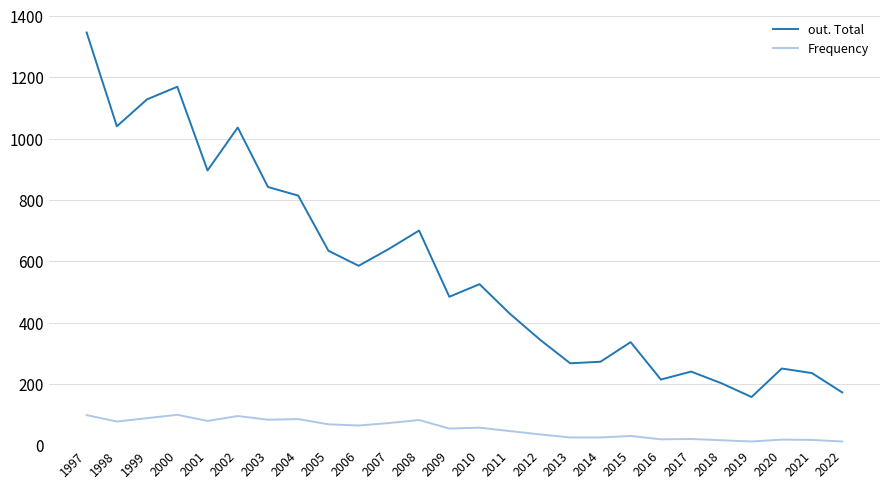

Does the chart have visible grid lines?

Yes